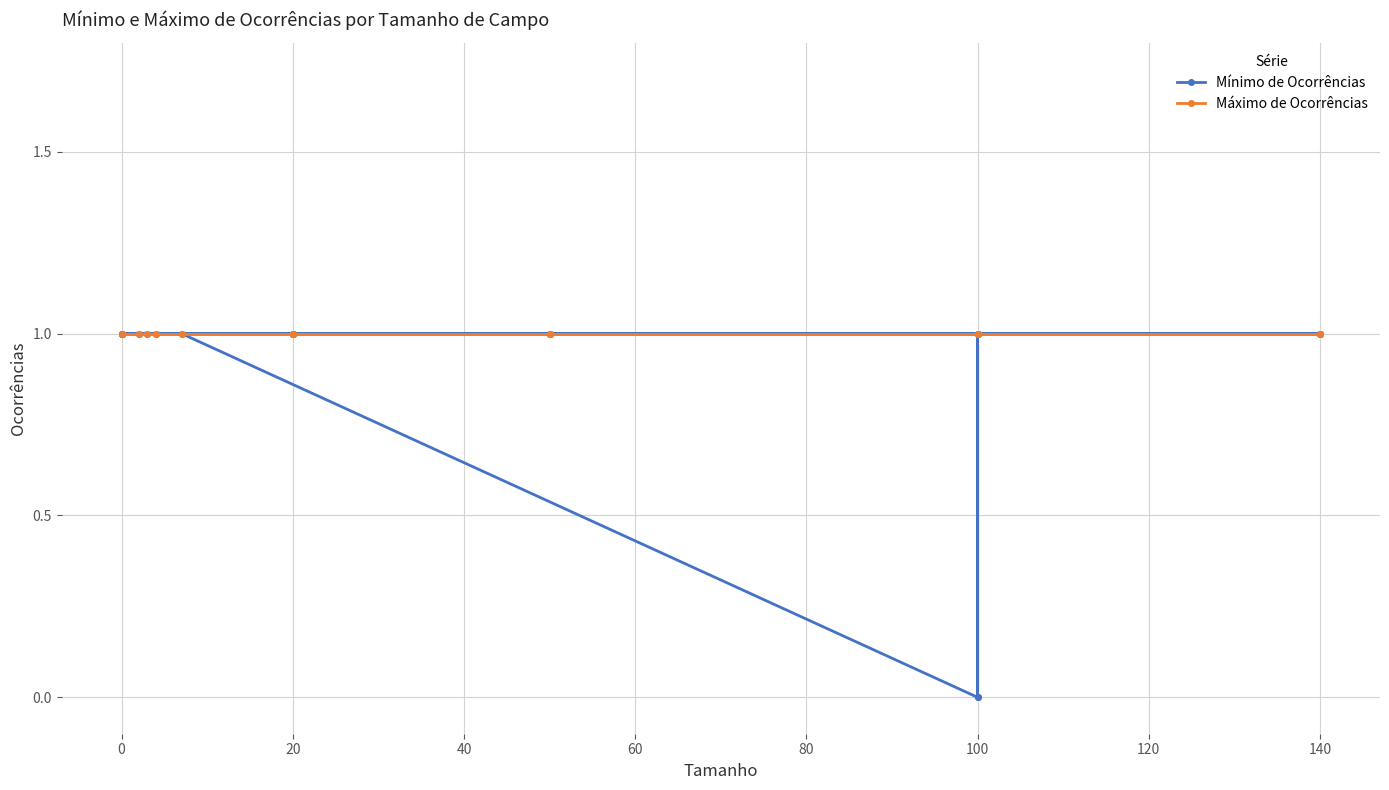

Is it true that Máximo de Ocorrências equals 0 at 0?

False